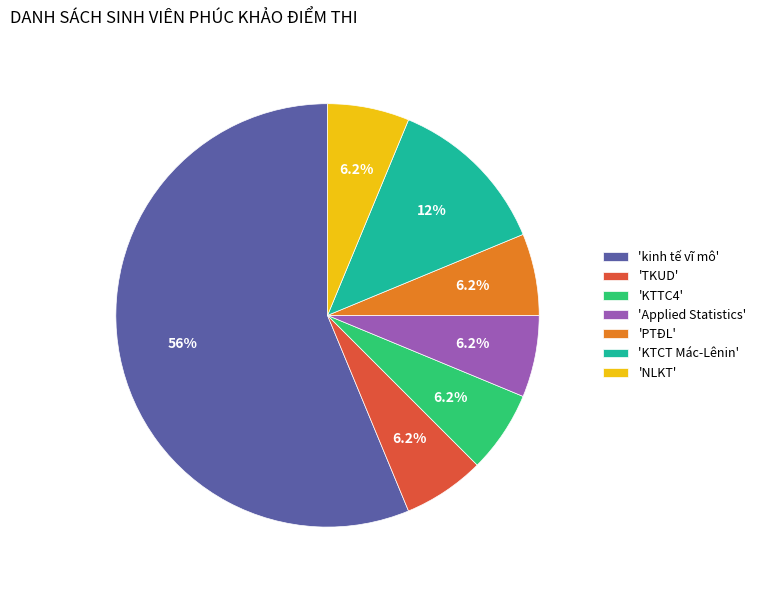

What is the majority slice?

'kinh tế vĩ mô'